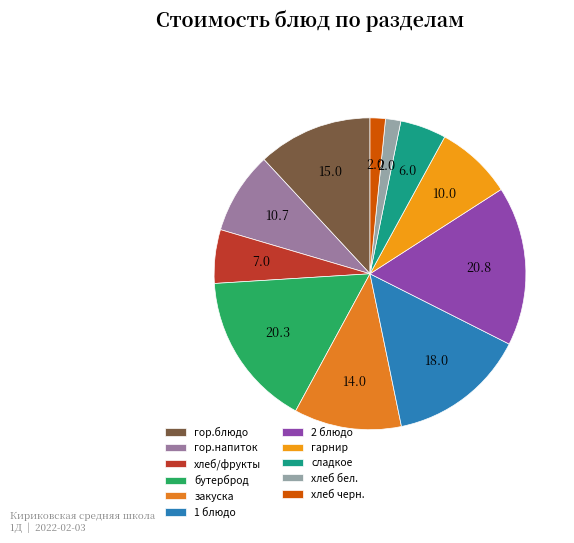

Is there a majority slice in this chart?

No